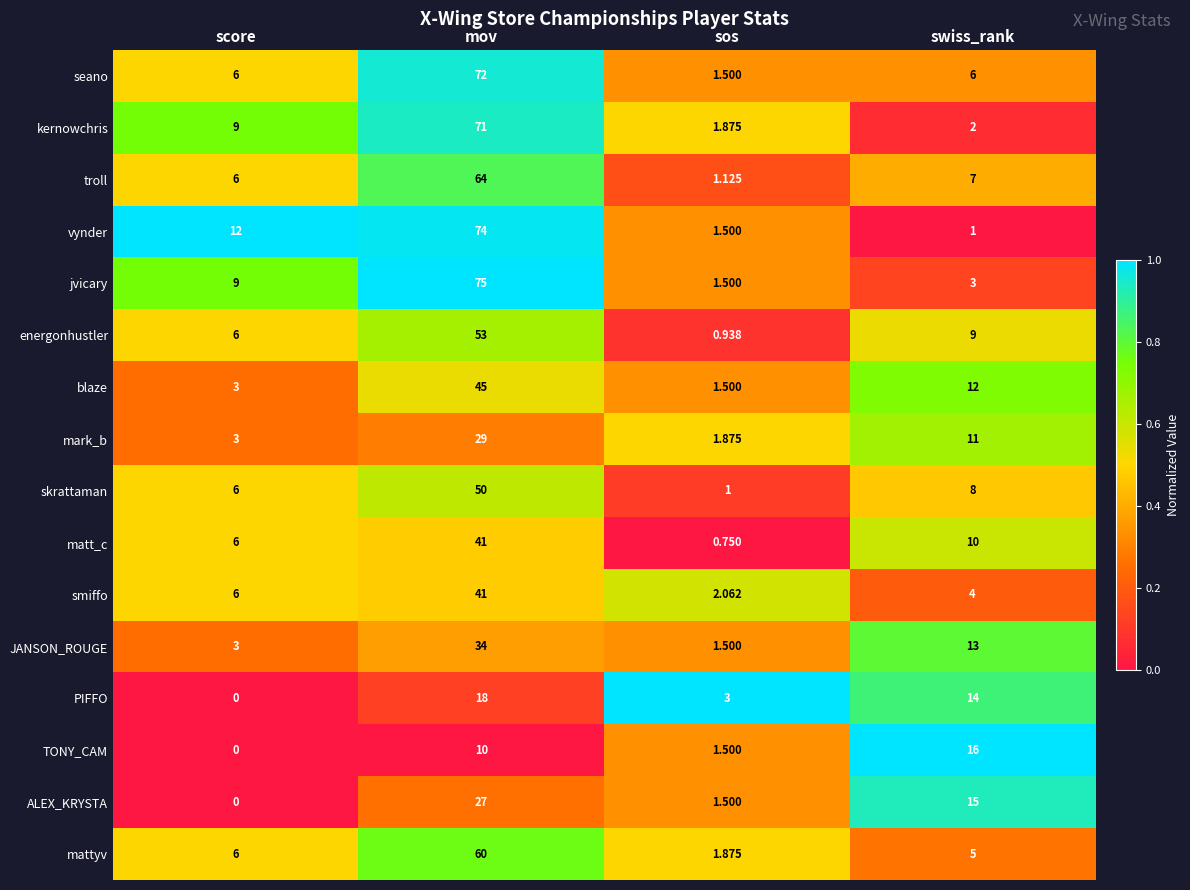

Which label corresponds to the largest value in the chart?

mov